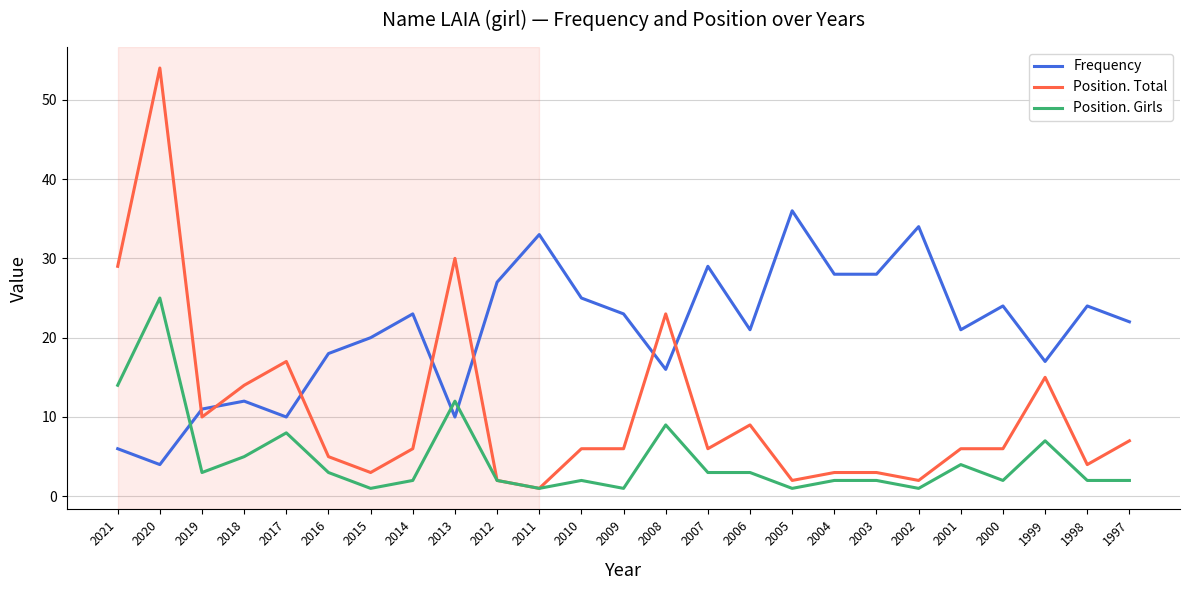

True or false: Frequency and Position. Girls cross at least once.

True